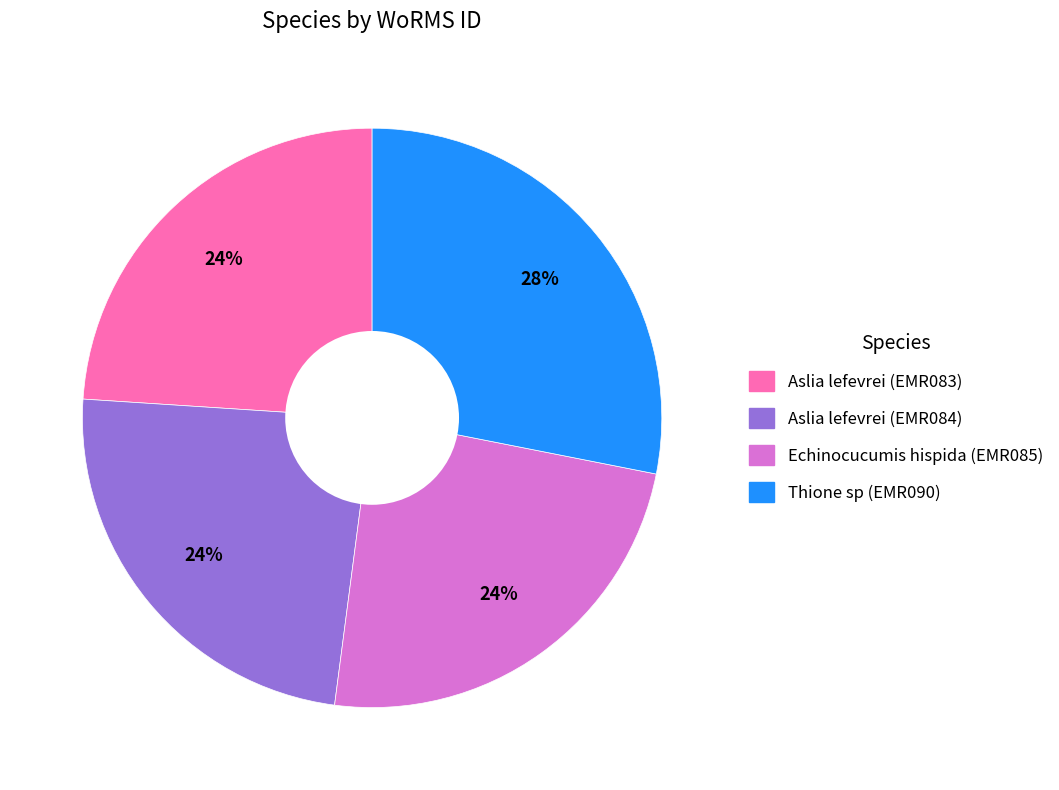

Between Thione sp (EMR090) and Aslia lefevrei (EMR083), which is larger?

Thione sp (EMR090)